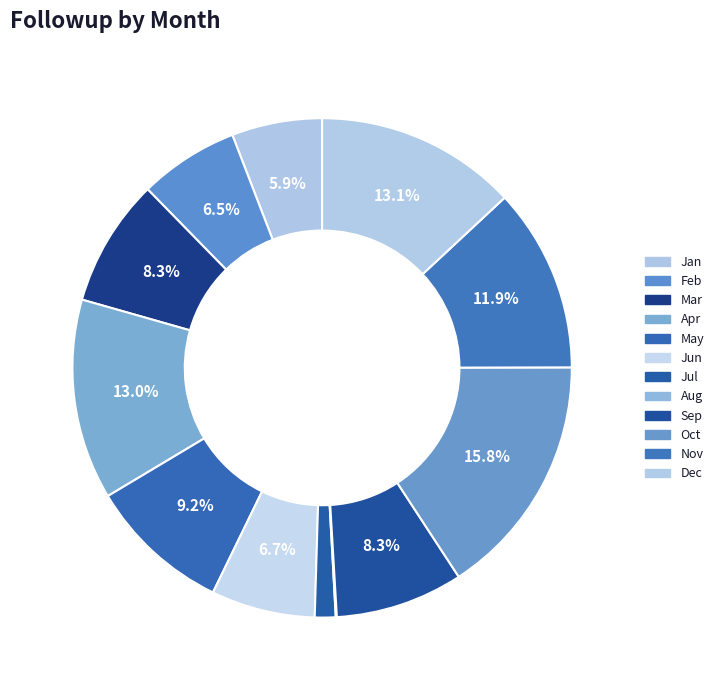

Approximately how many times larger is the value at Feb compared to Dec?

0.5